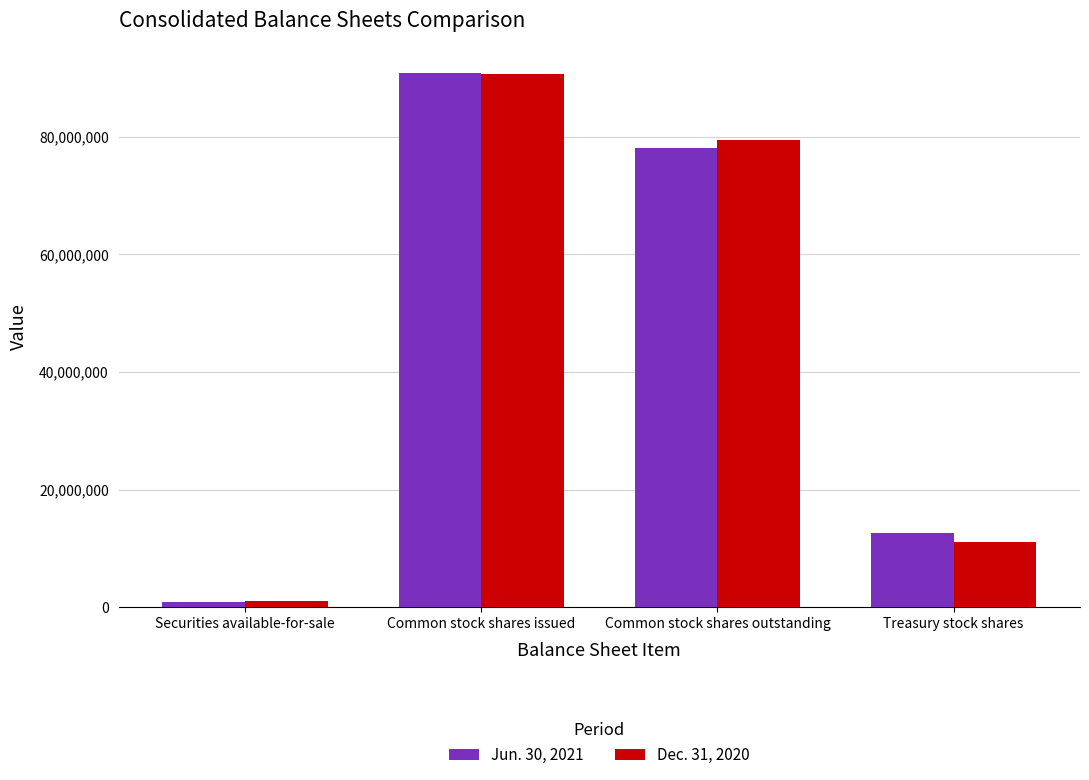

Between Common stock shares outstanding and Treasury stock shares, which series saw the biggest shift?

Dec. 31, 2020